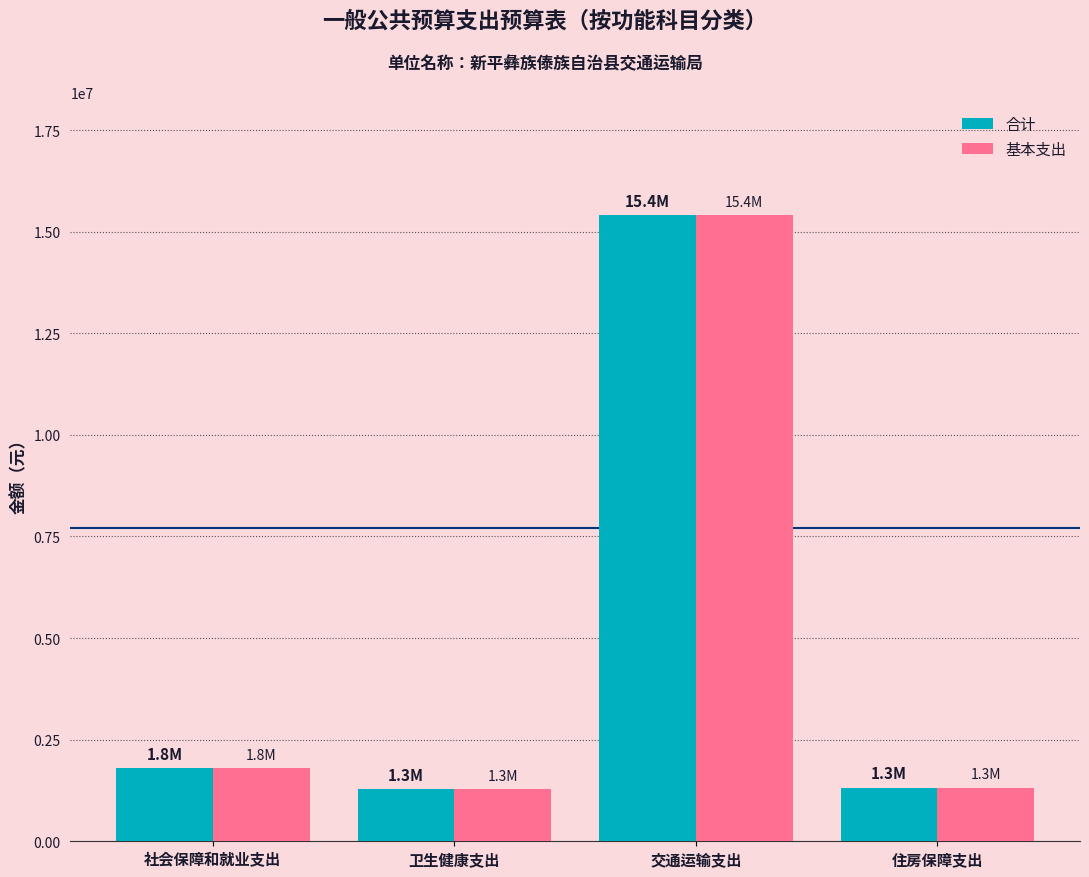

Is it true that 合计 equals 1806515 at 社会保障和就业支出?

True